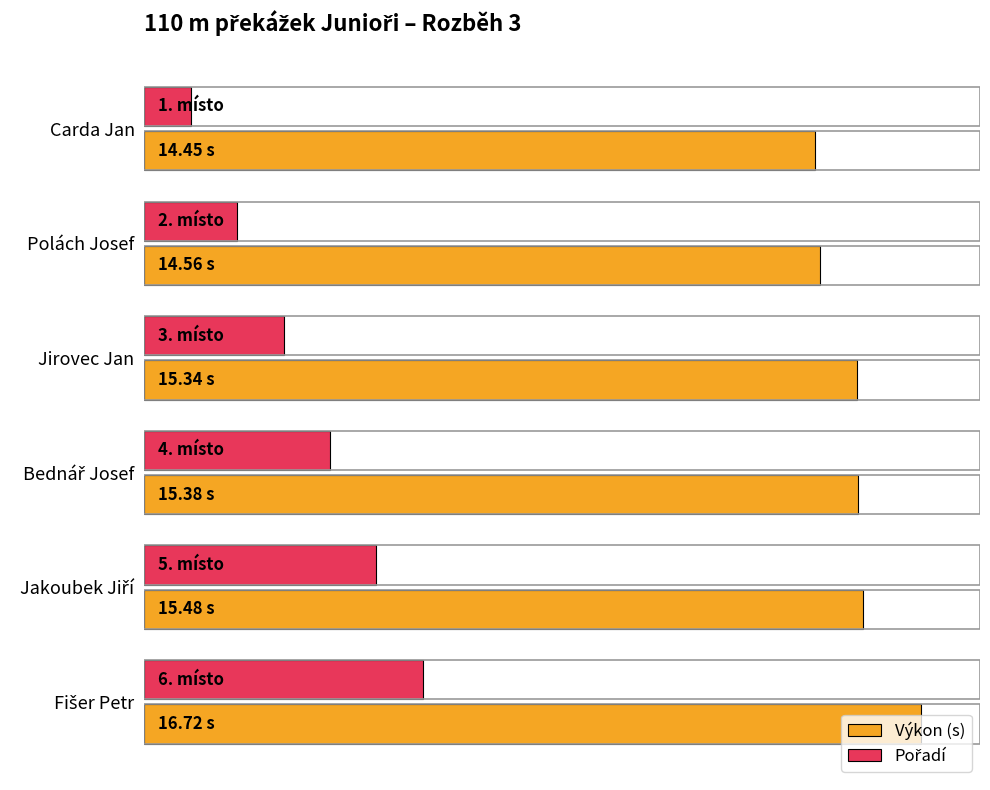

How many data points in Výkon (s) are less than 15?

2